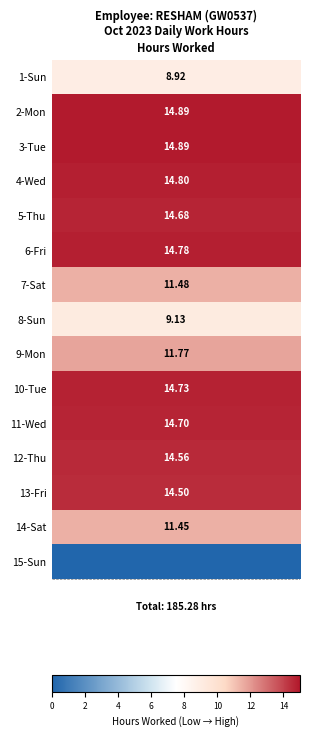

Rank the categories by value from highest to lowest.

2-Mon, 3-Tue, 4-Wed, 6-Fri, 10-Tue, 11-Wed, 5-Thu, 12-Thu, 13-Fri, 9-Mon, 7-Sat, 14-Sat, 8-Sun, 1-Sun, 15-Sun